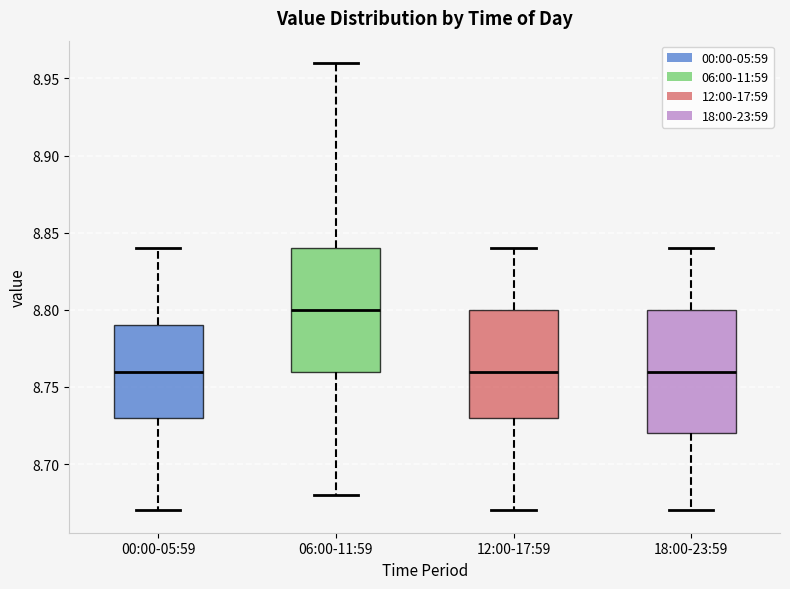

Reading left to right, read every box against the y-axis: the position of its median line, the range the box covers, and the ends of its whiskers. The values are not printed on the chart, so give them approximately, as read against the axis.

00:00-05:59: median 8.76, box 8.73 to 8.79, whiskers 8.67 to 8.84
06:00-11:59: median 8.80, box 8.76 to 8.84, whiskers 8.68 to 8.96
12:00-17:59: median 8.76, box 8.73 to 8.80, whiskers 8.67 to 8.84
18:00-23:59: median 8.76, box 8.72 to 8.80, whiskers 8.67 to 8.84